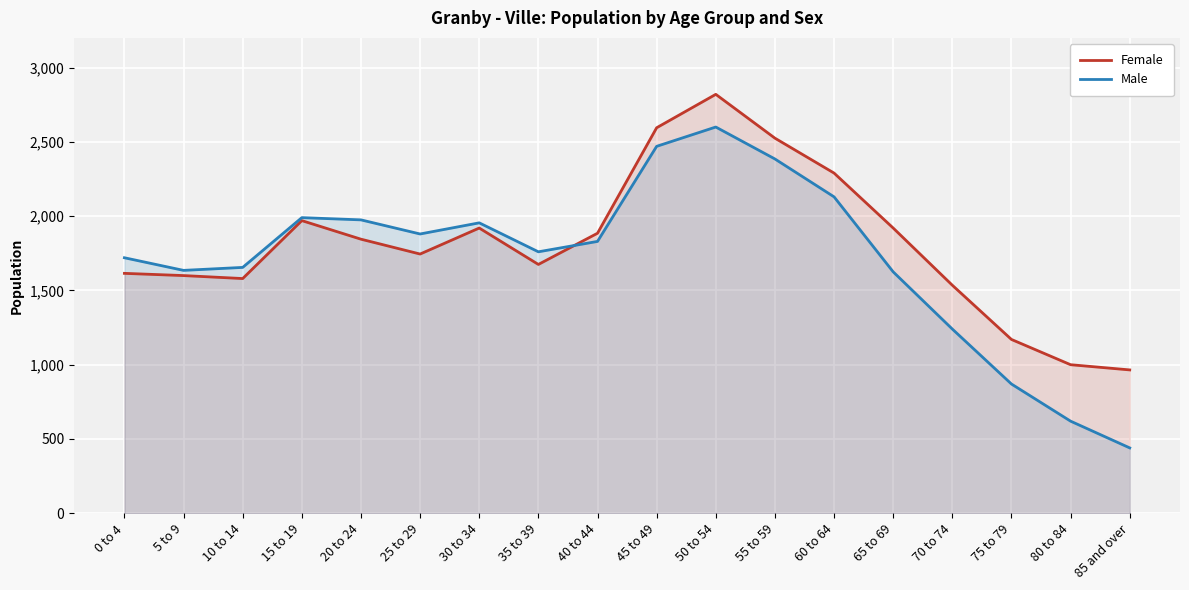

What is the label of the 14th point from the right?

20 to 24